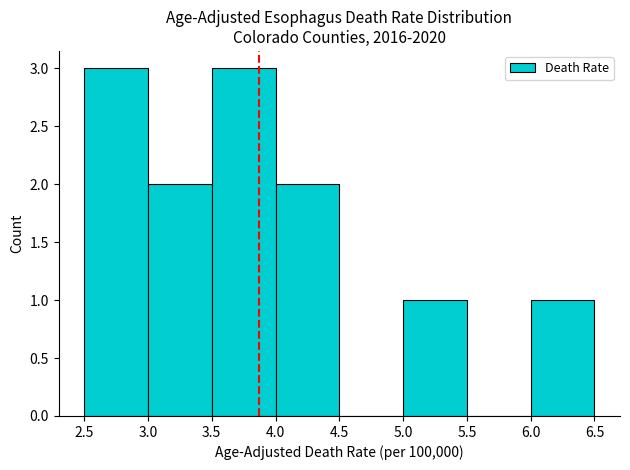

Reading left to right, transcribe this chart: for each bar, give the range it covers on the x-axis and its height. The values are not printed on the chart, so give them approximately, as read against the axis.

2.5 to 3.0: 3
3.0 to 3.5: 2
3.5 to 4.0: 3
4.0 to 4.5: 2
4.5 to 5.0: 0
5.0 to 5.5: 1
5.5 to 6.0: 0
6.0 to 6.5: 1